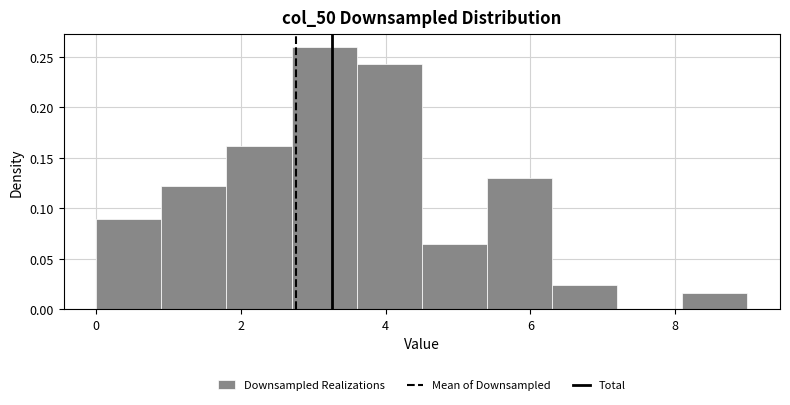

Reading left to right, transcribe this chart: for each bar, give the range it covers on the x-axis and its height. Neither the bar edges nor the heights are printed on the chart, so give them approximately, as read against the axes.

0.0 to 0.9: 0.090
0.9 to 1.8: 0.120
1.8 to 2.7: 0.160
2.7 to 3.6: 0.260
3.6 to 4.5: 0.245
4.5 to 5.4: 0.065
5.4 to 6.3: 0.130
6.3 to 7.2: 0.025
7.2 to 8.1: 0
8.1 to 9.0: 0.015